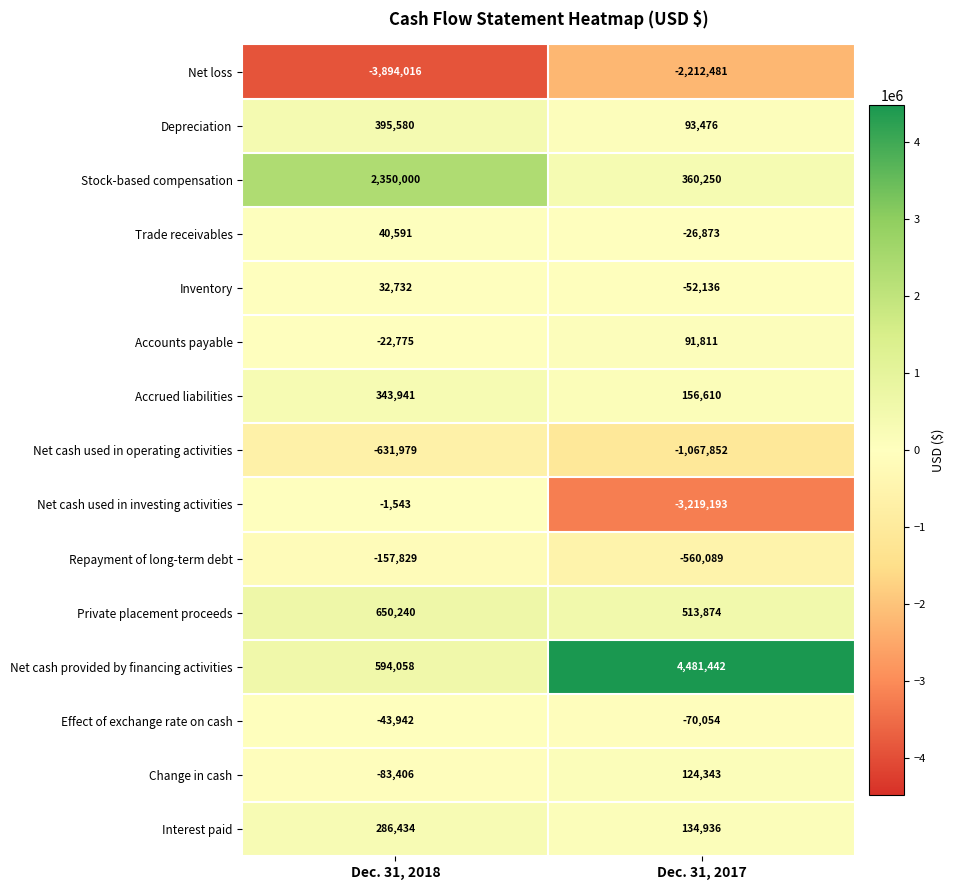

What is the smallest value displayed?

-3894016